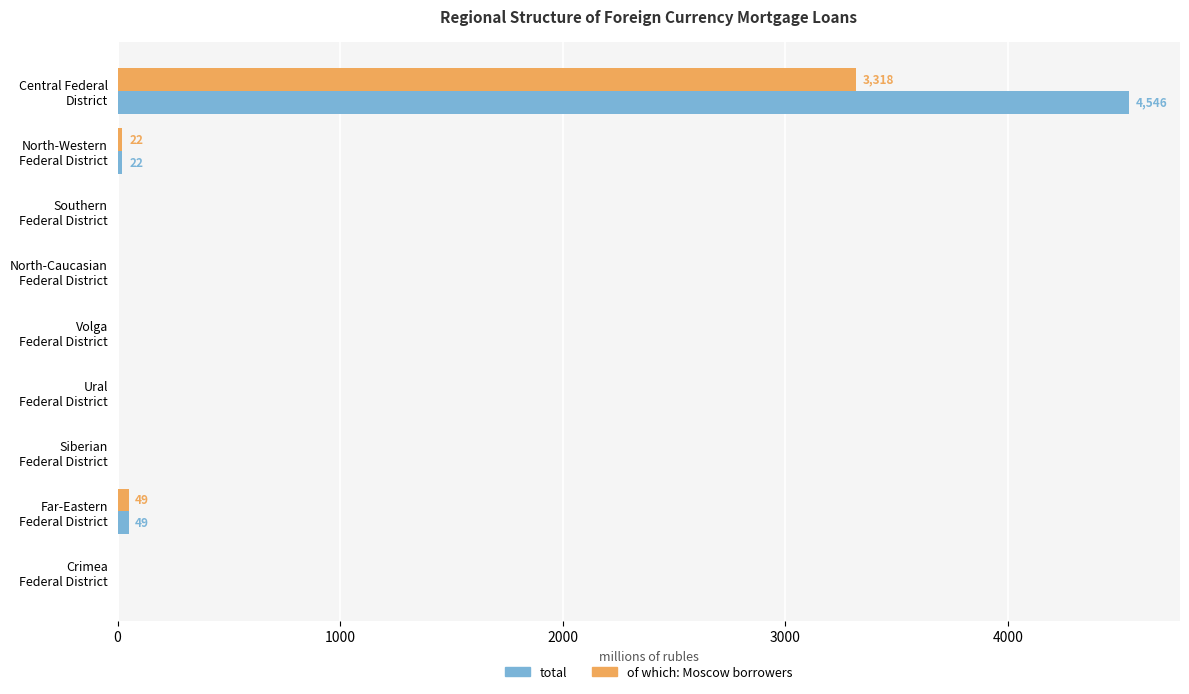

Which series has the widest spread of values?

total